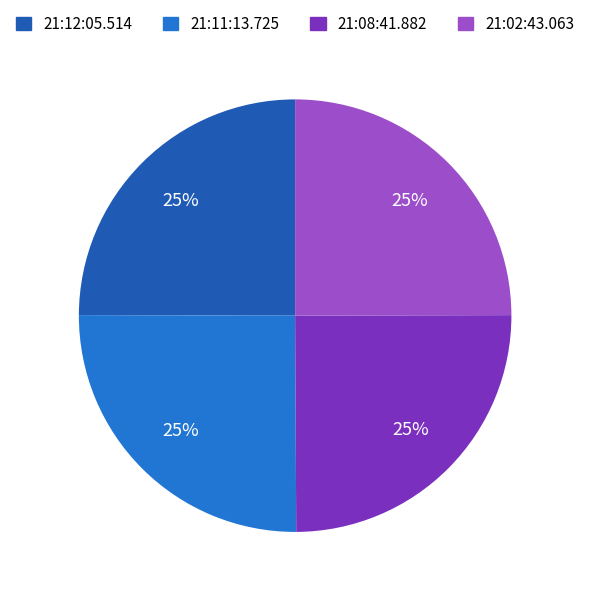

Count the number of slices in the pie.

4